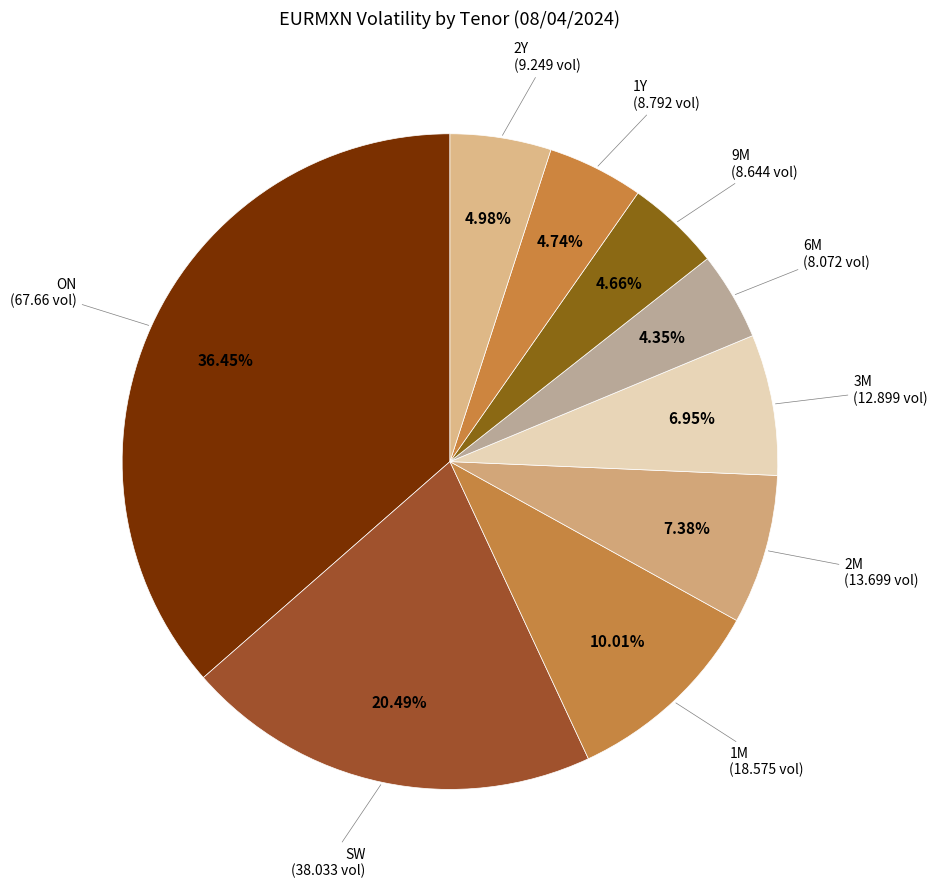

Which slice is the largest?

ON